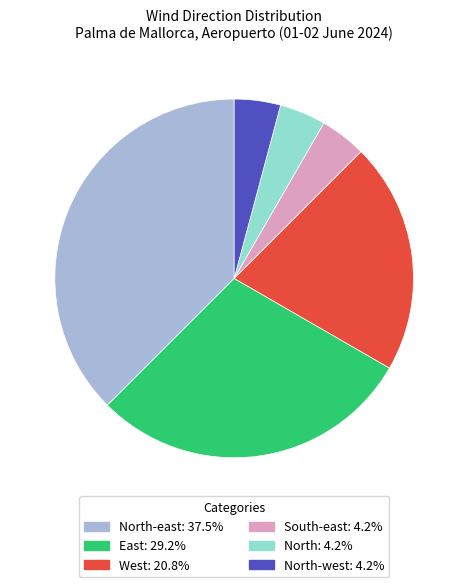

What is the ratio of the value at North-east: 37.5% to the value at South-east: 4.2%?

9.0